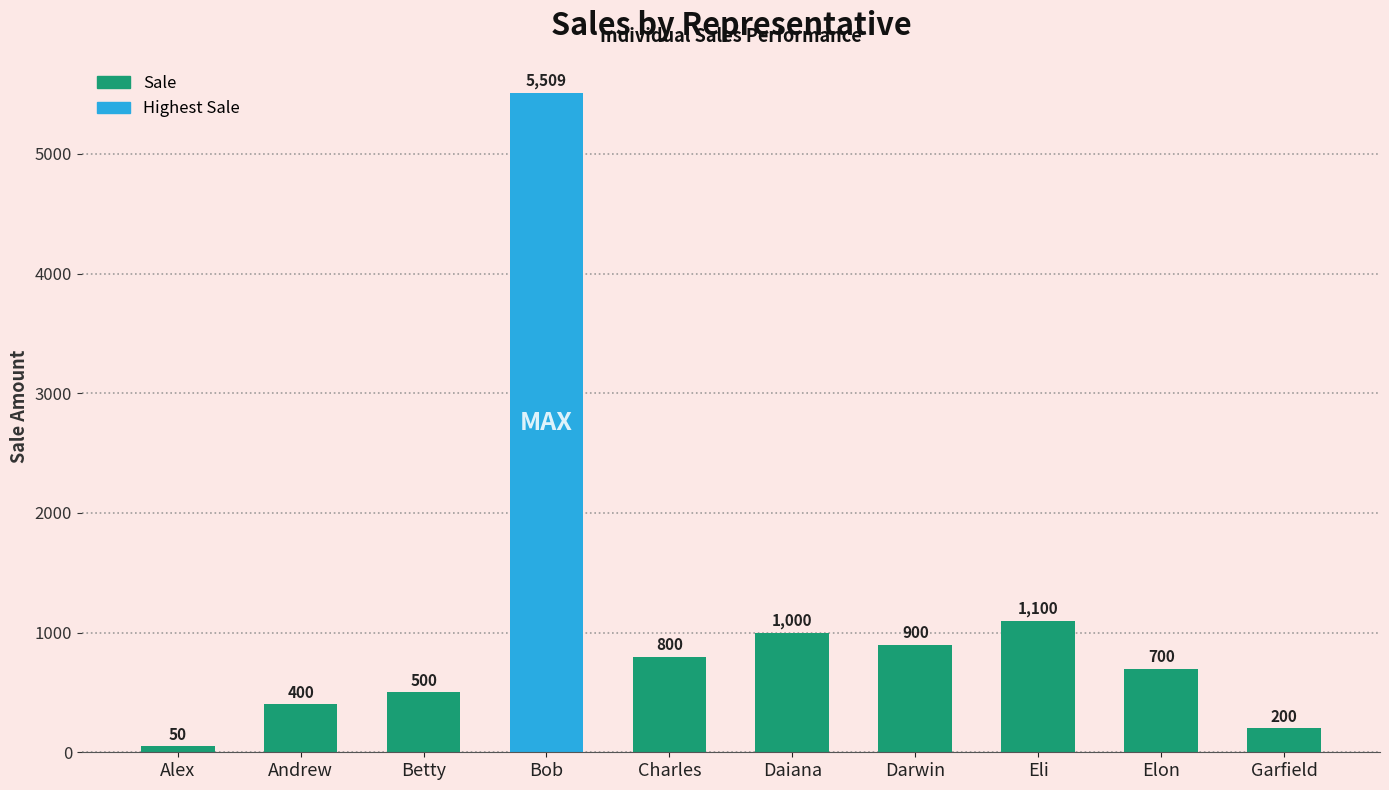

Which category has the lowest value across all series?

Alex